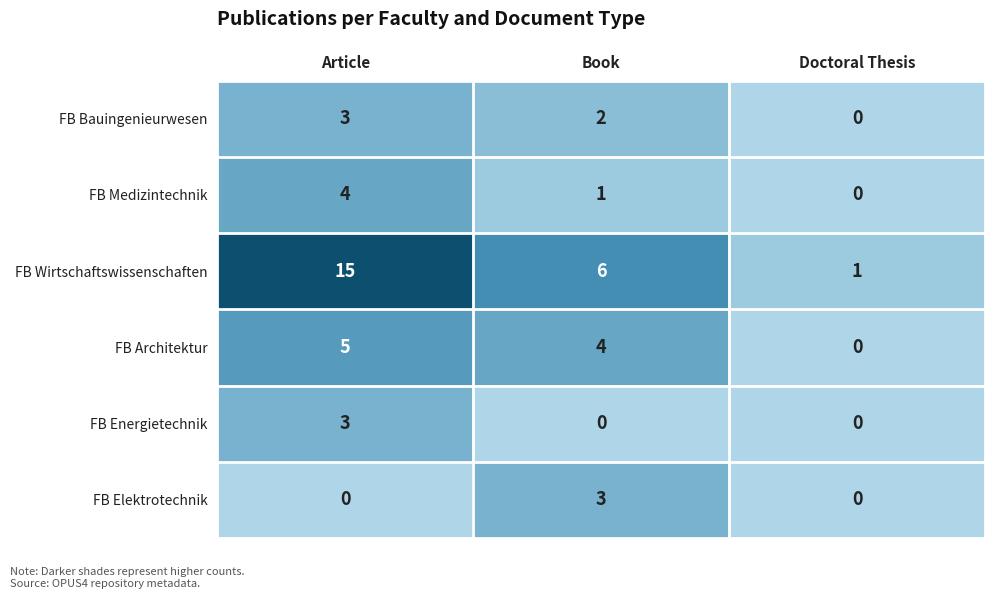

What is the sum of all FB Medizintechnik values?

5